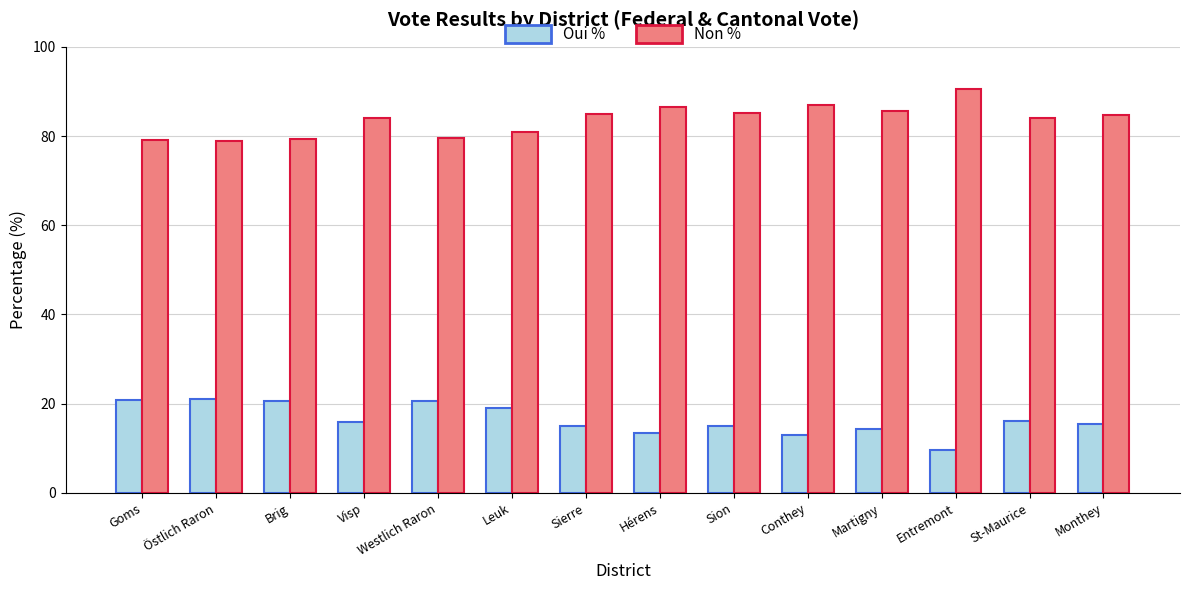

What is the sum of all Non % values?

1170.2